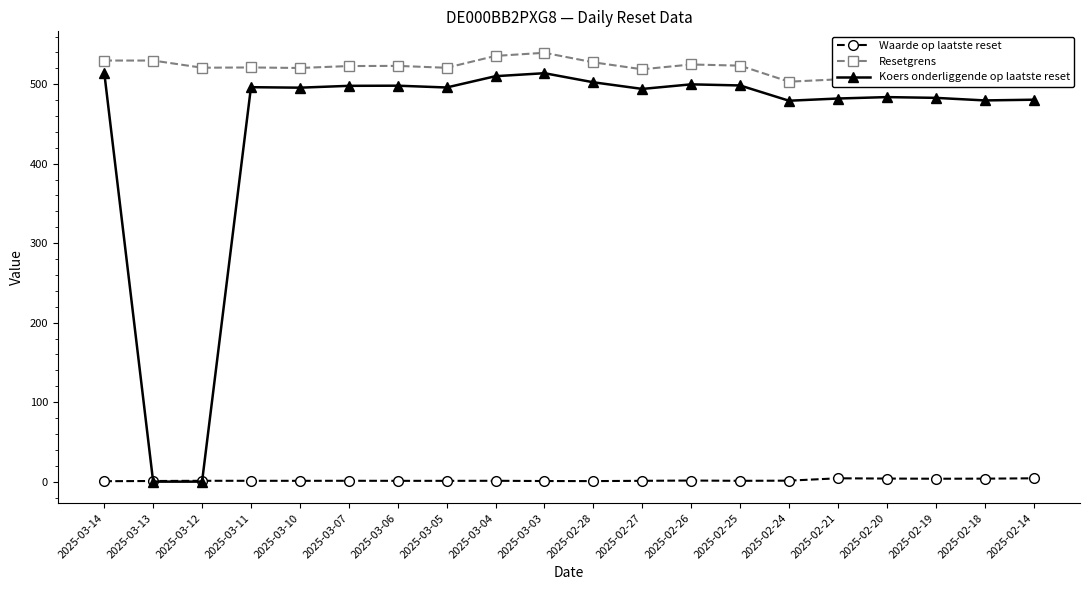

How many distinct data groups are displayed?

3